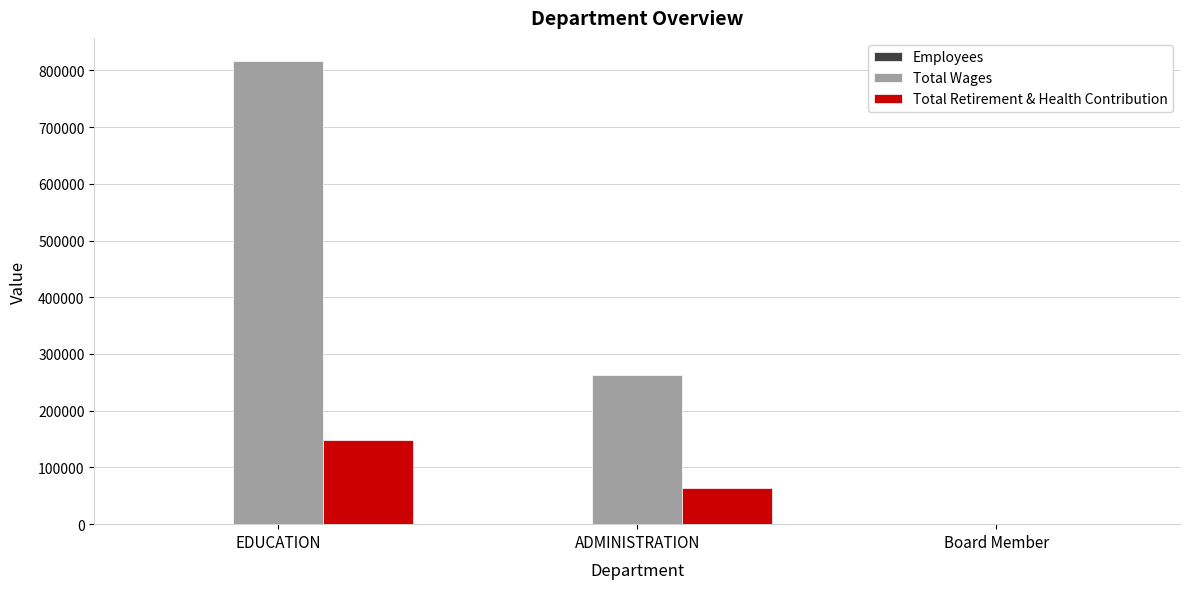

How many data points does each series have?

3